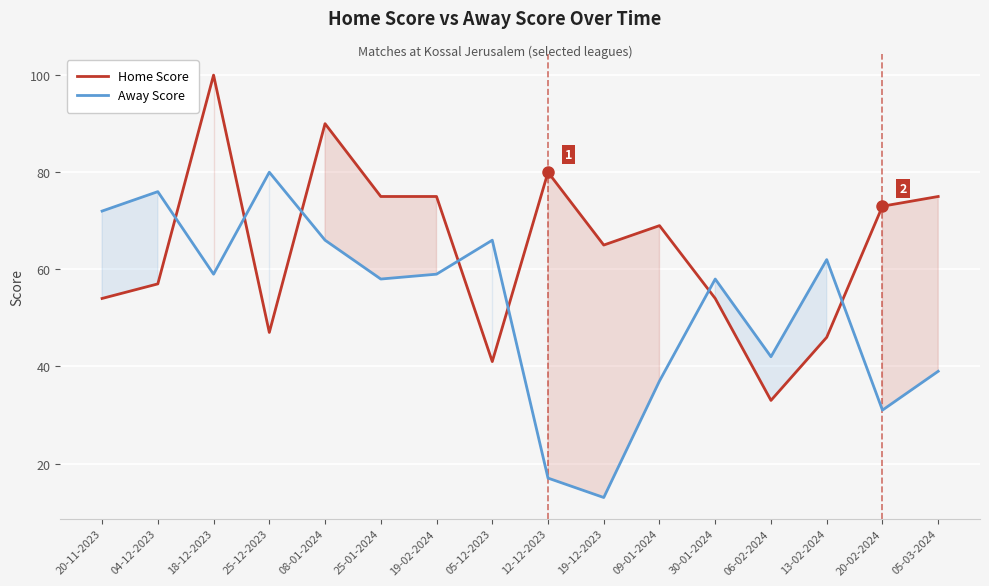

How many distinct data groups are displayed?

2